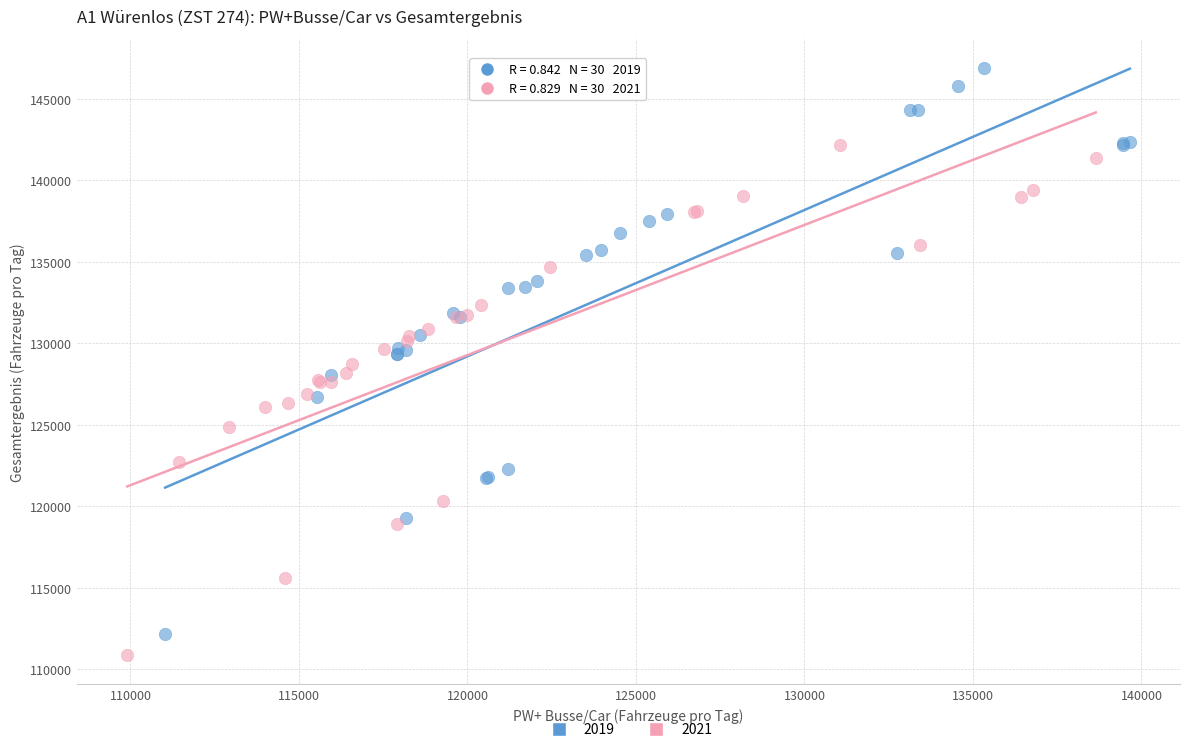

Which series reaches the maximum Y coordinate?

2019